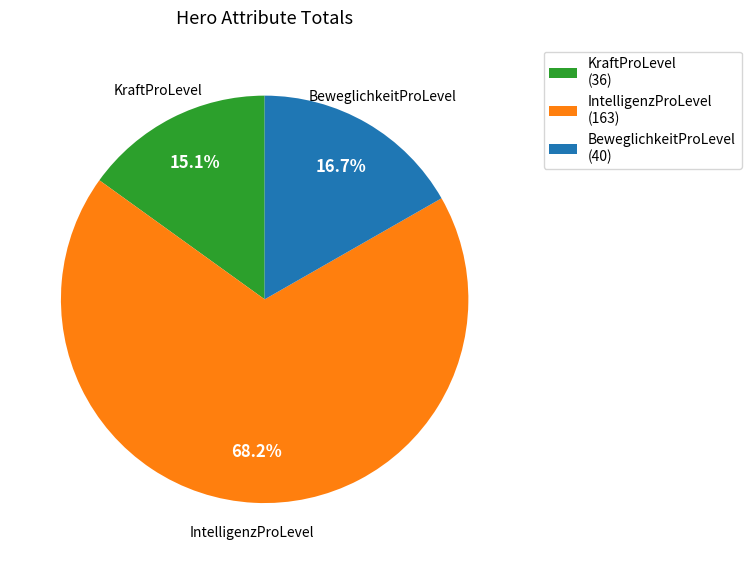

Combined, what portion of the pie is KraftProLevel and IntelligenzProLevel?

83.3%